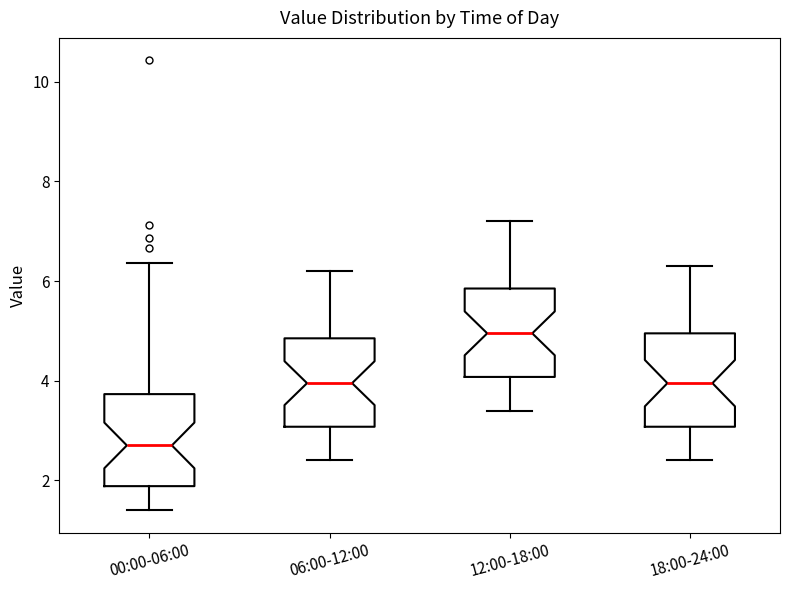

Where does the upper whisker of the box for 00:00-06:00 end on the y-axis? The values are not printed on the chart, so give them approximately, as read against the axis.

6.4